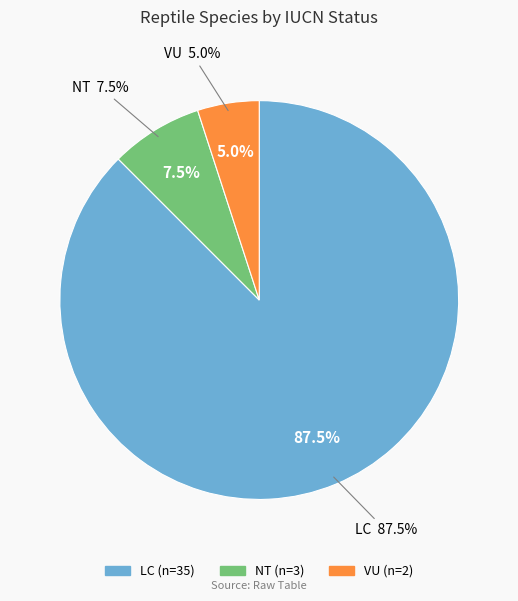

Combined, what portion of the pie is VU and LC?

92.5%